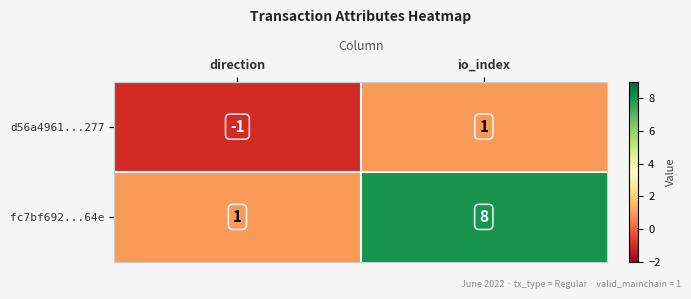

Reading left to right, what are all the values shown in this chart?

d56a4961...277: direction=-1	io_index=1
fc7bf692...64e: direction=1	io_index=8